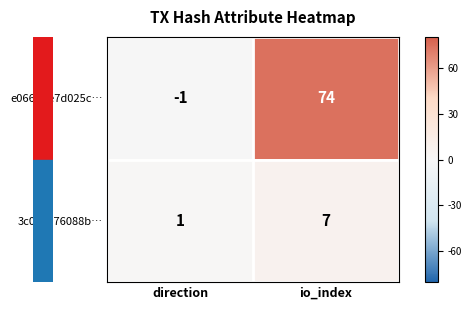

True or false: 3c011a76088b… has a value of 7 at io_index.

True